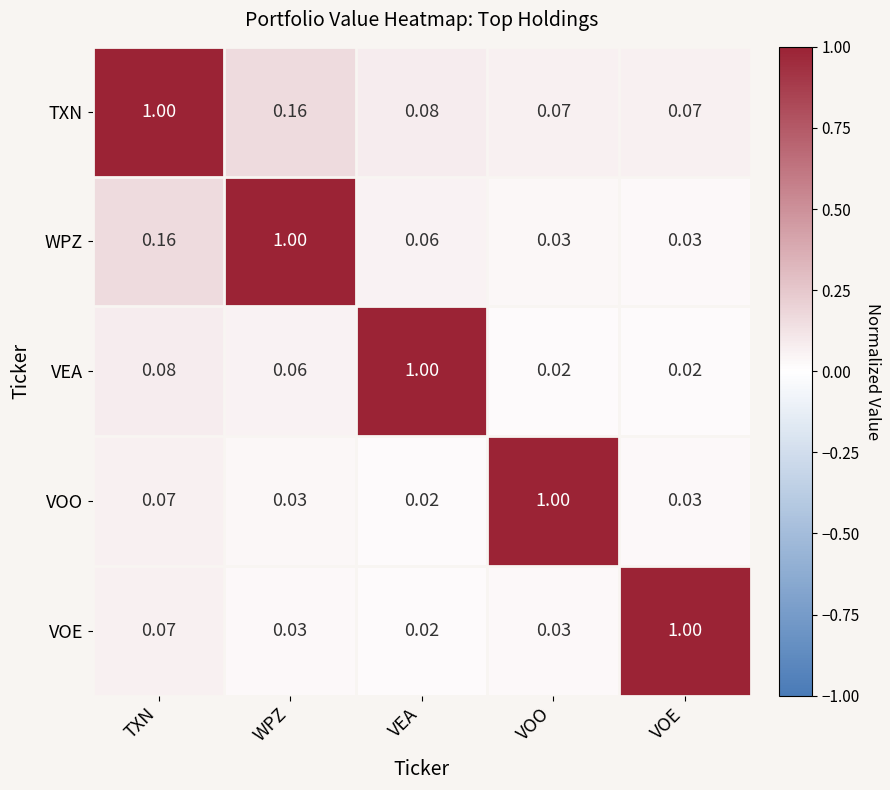

Which series has the largest total across all categories?

TXN